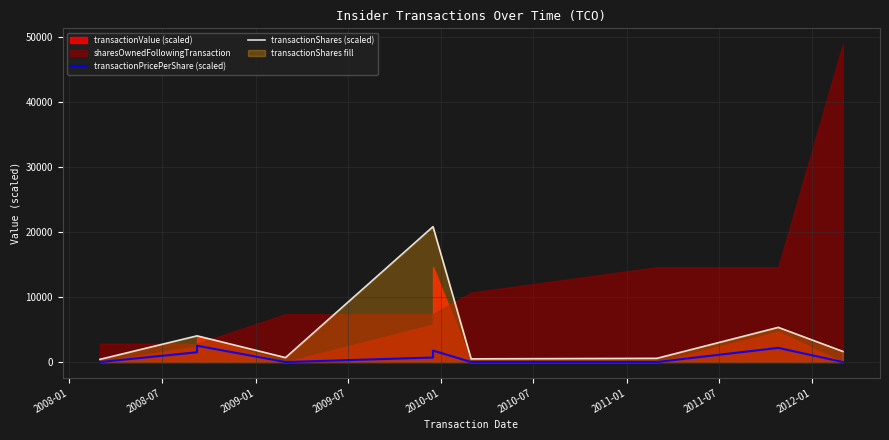

True or false: transactionShares (scaled) and transactionPricePerShare (scaled) cross at least once.

False